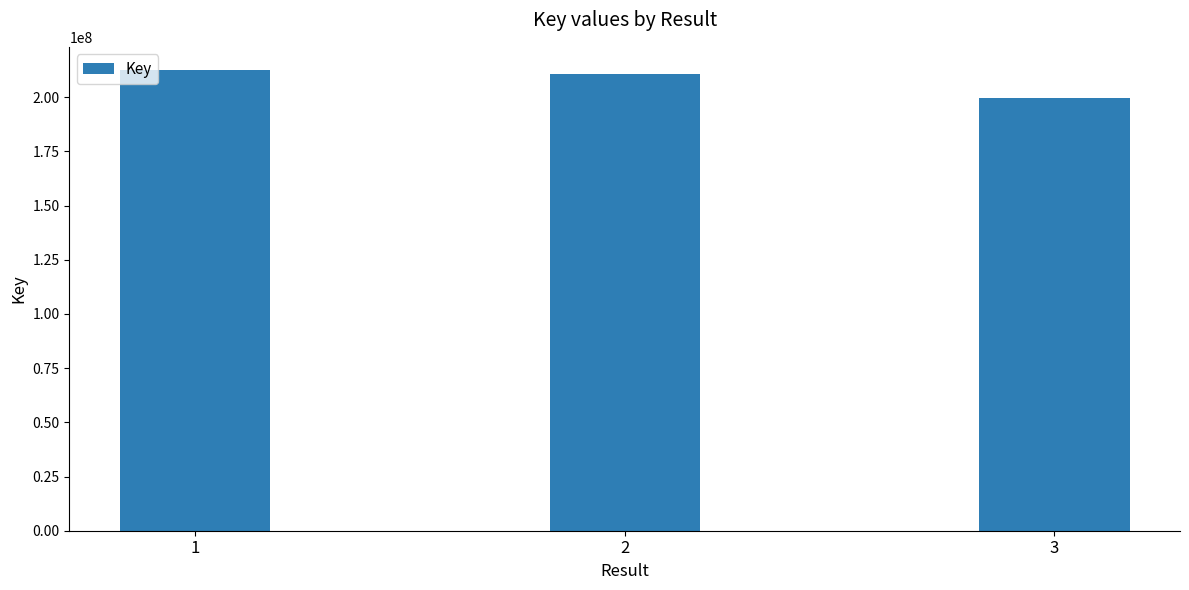

Reading left to right, extract all data points from this chart.

1=212578849	2=210654918	3=199526009